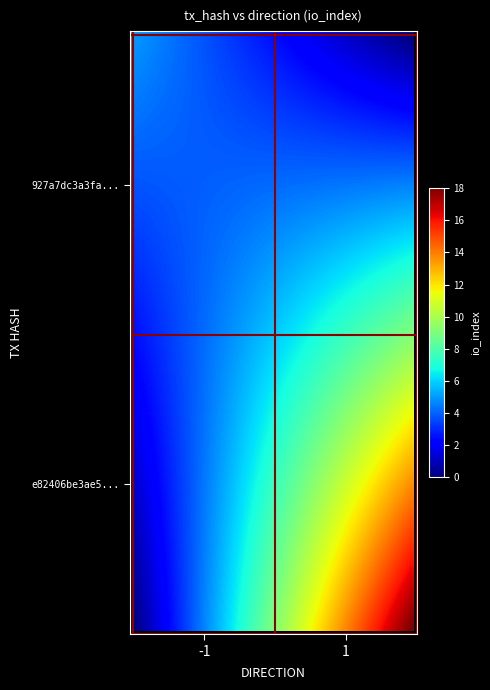

How many series are shown in this chart?

2